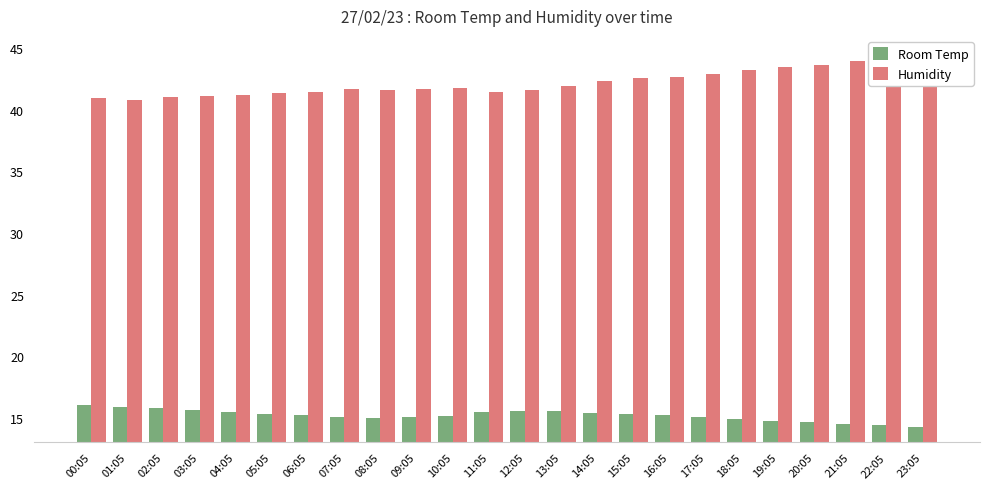

What is the difference between the second highest and second lowest values in the Room Temp series?

1.5